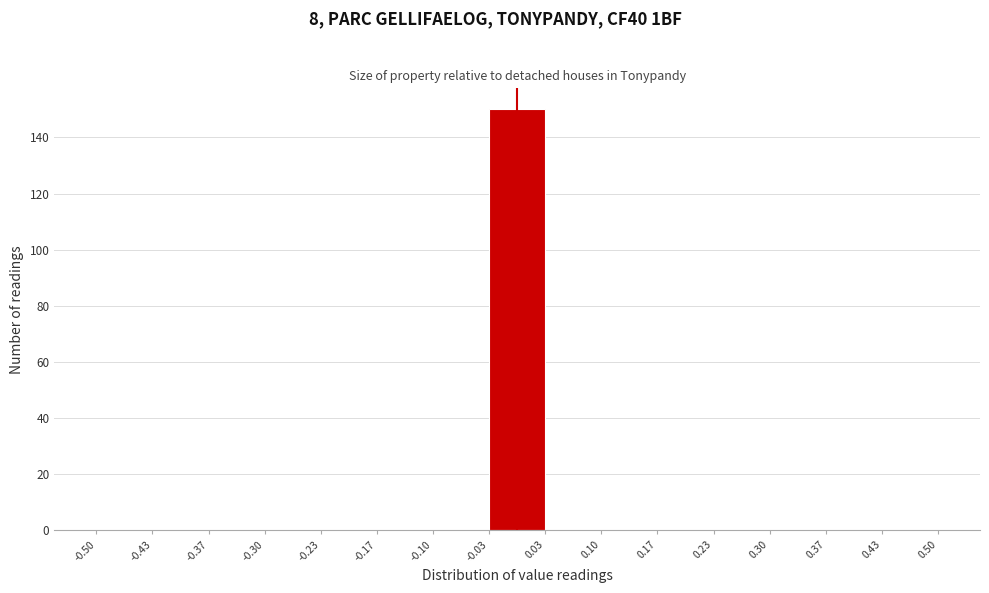

Reading left to right, transcribe this chart: for each bar, give the range it covers on the x-axis and its height. The values are not printed on the chart, so give them approximately, as read against the axis.

-0.50 to -0.43: 0
-0.43 to -0.37: 0
-0.37 to -0.30: 0
-0.30 to -0.23: 0
-0.23 to -0.17: 0
-0.17 to -0.10: 0
-0.10 to -0.03: 0
-0.03 to 0.03: 150
0.03 to 0.10: 0
0.10 to 0.17: 0
0.17 to 0.23: 0
0.23 to 0.30: 0
0.30 to 0.37: 0
0.37 to 0.43: 0
0.43 to 0.50: 0